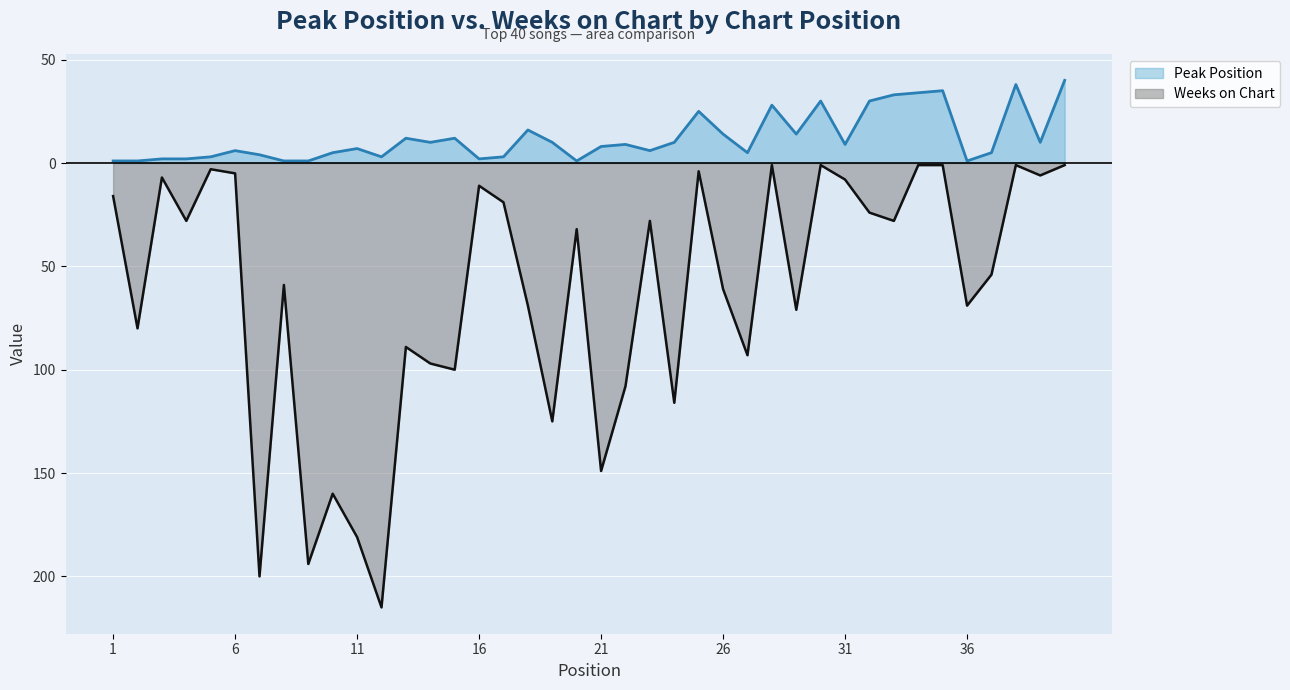

What value does the Weeks on Chart series have at 1?

-16